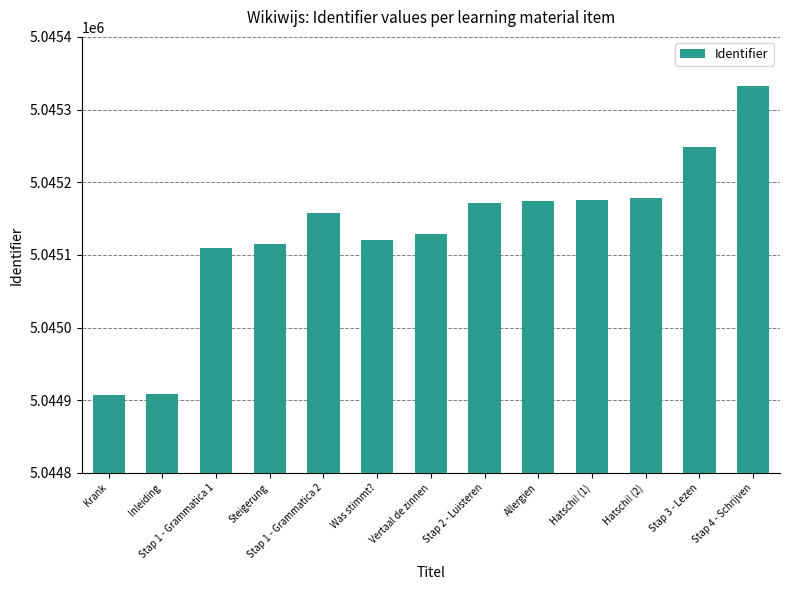

What is the sum of all values?

65586726